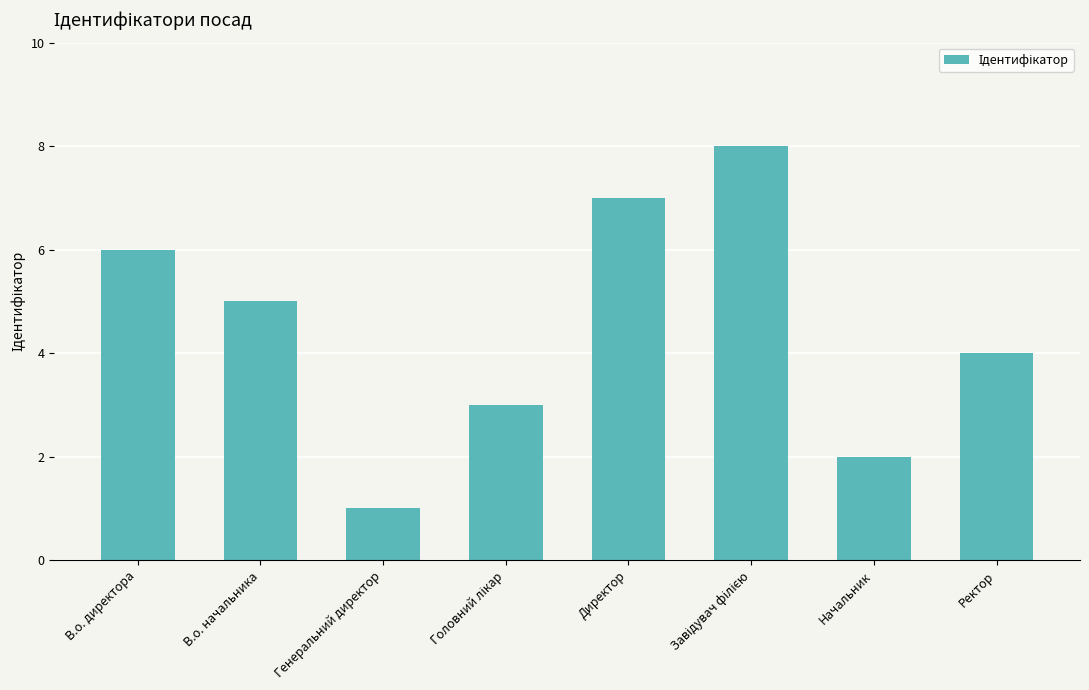

Reading left to right, what are all the values shown in this chart?

6	5	1	3	7	8	2	4